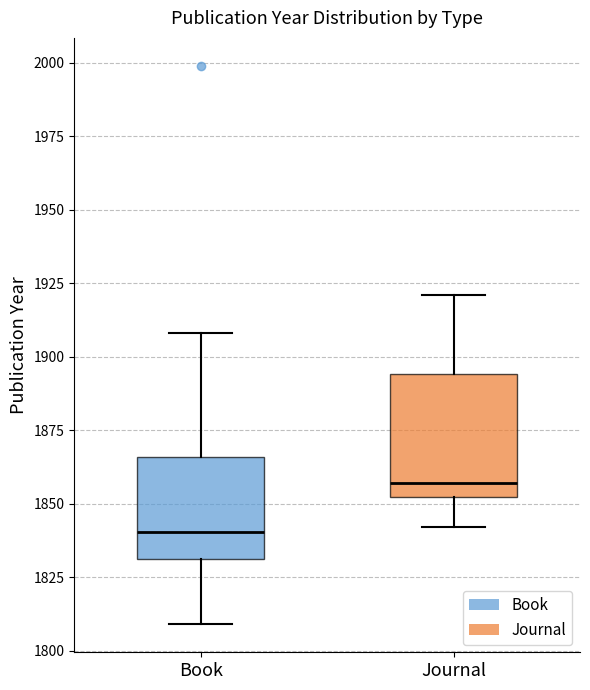

Which box's median line is the lowest?

Book